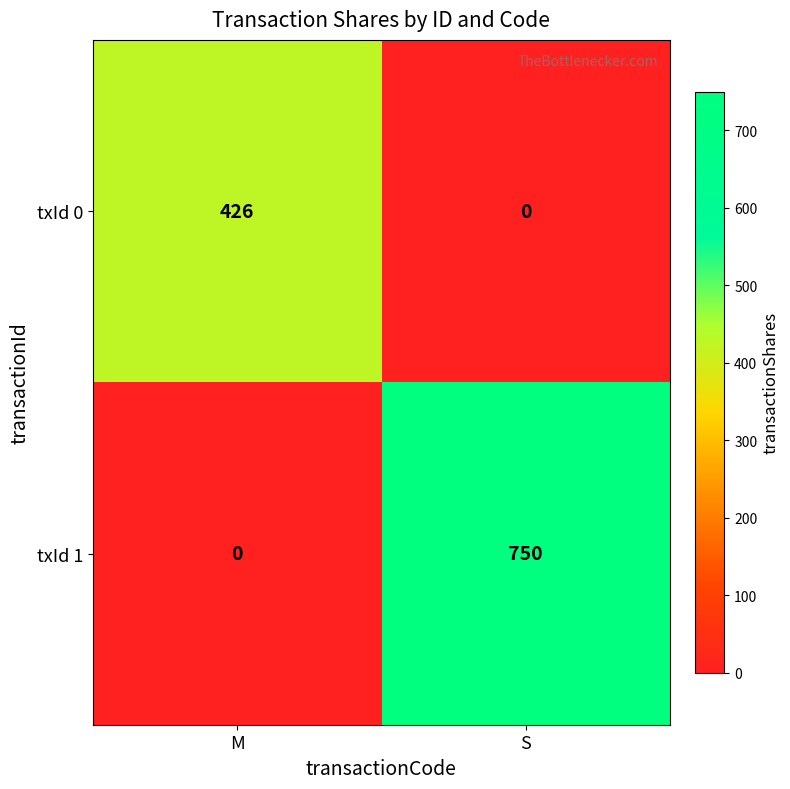

Rank the series by their average value, from lowest to highest.

txId 0, txId 1